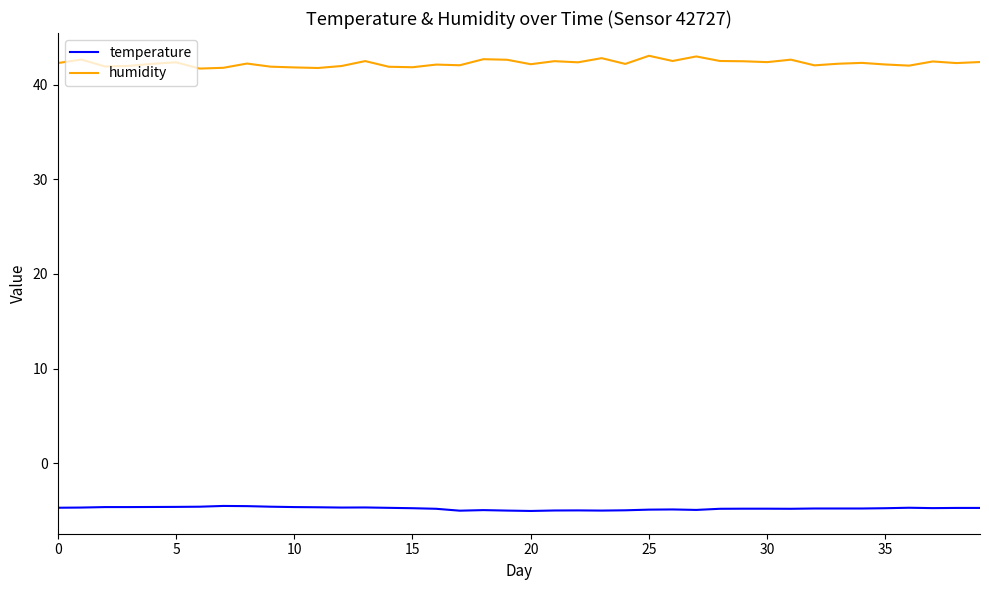

True or false: humidity and temperature cross at least once.

False